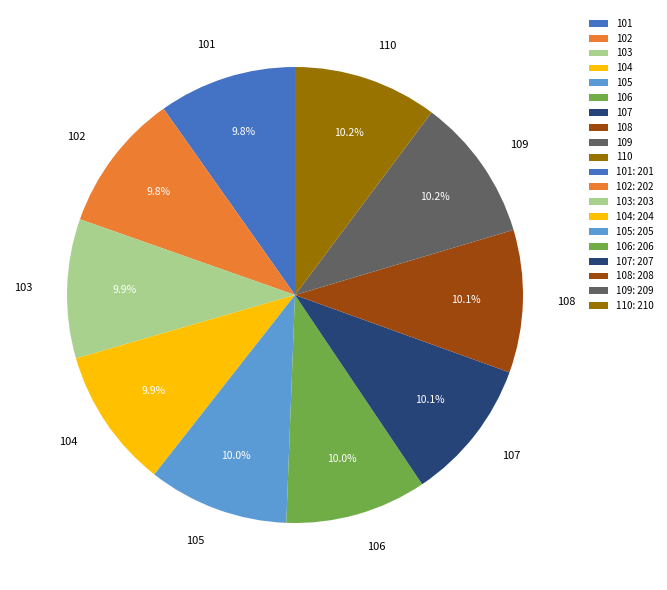

Is there any slice that represents more than half of the pie?

No